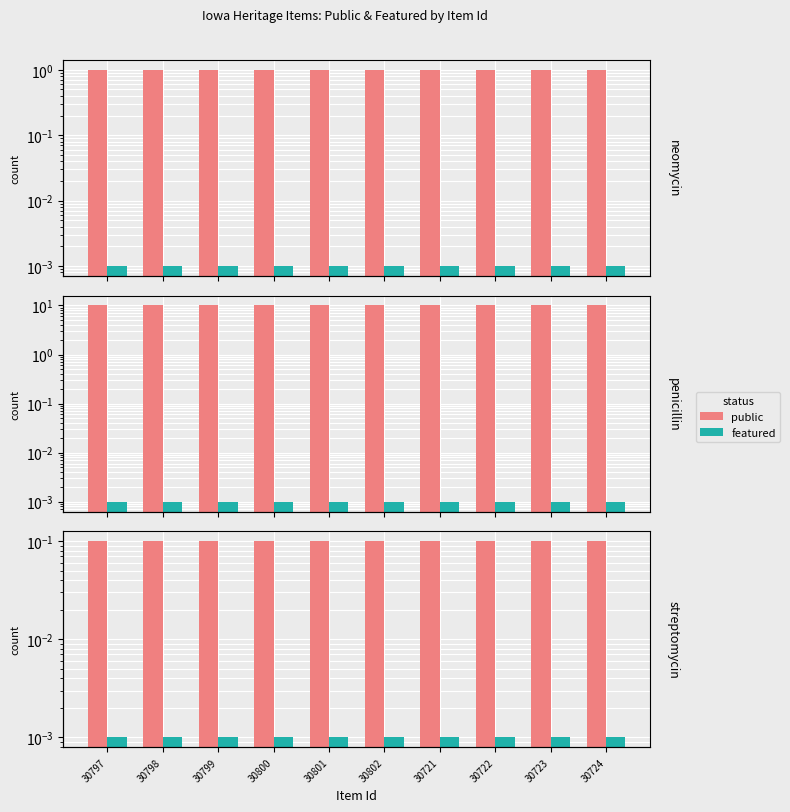

Where is public nearest to the value 0?

30797